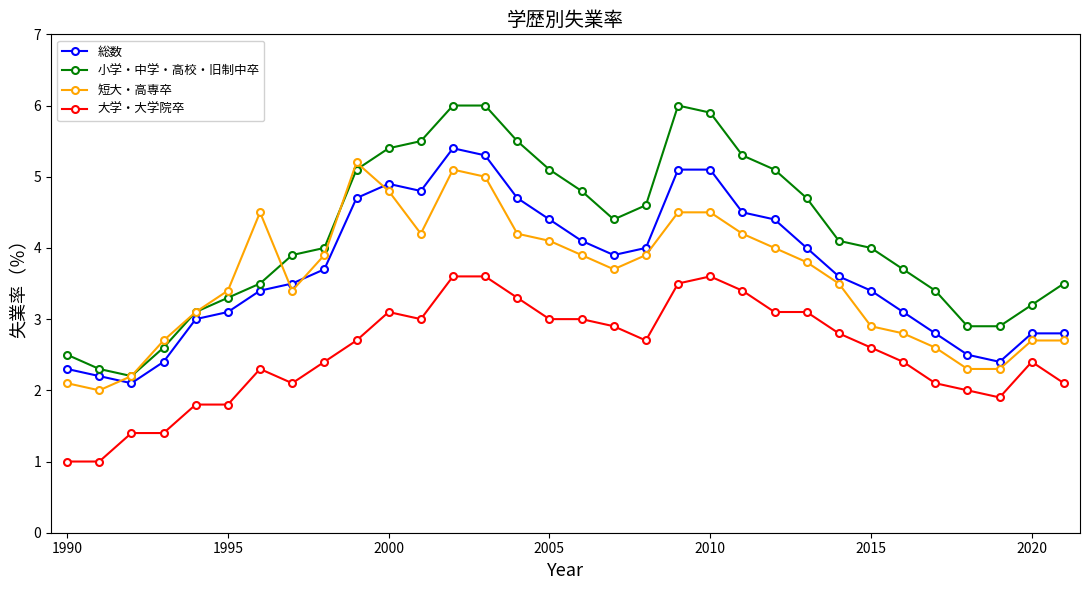

True or false: 大学・大学院卒 has more than 0 points higher than both neighbors.

True